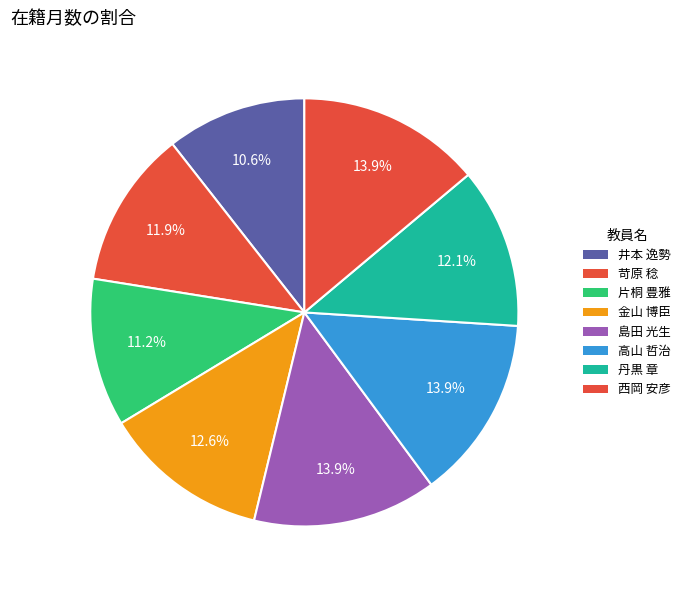

The 西岡 安彦 slice represents 14% of the pie. True or false?

True